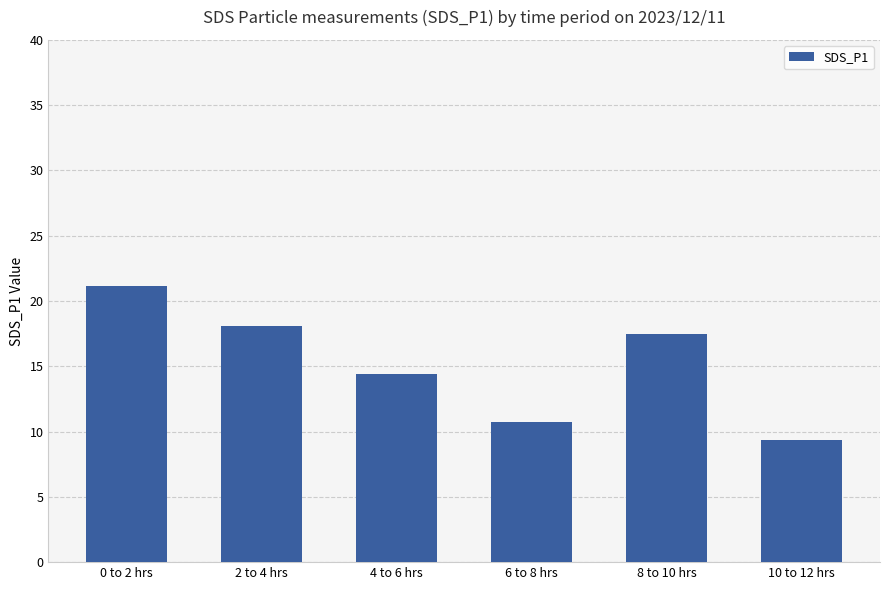

Does the chart contain any negative values?

No